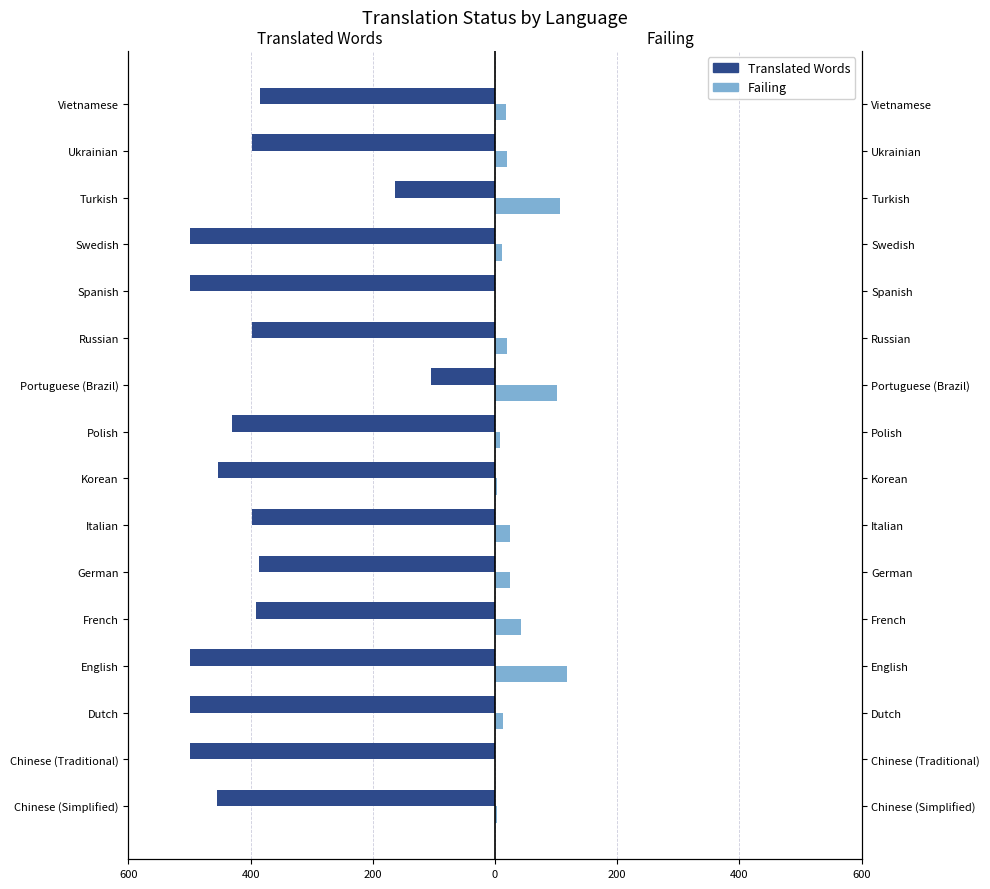

Reading left to right, what are all the values shown in this chart?

translated_words: -455	-500	-500	-500	-392	-387	-398	-454	-431	-104	-398	-500	-500	-164	-398	-385
failing: 4	0	13	118	42	24	25	4	8	102	19	0	12	107	19	18